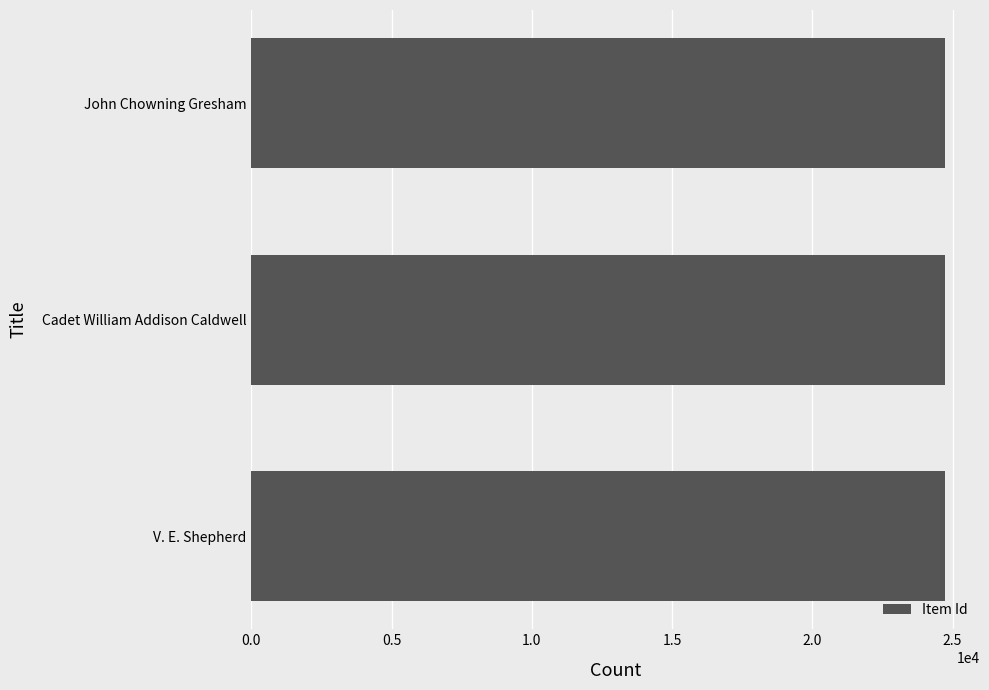

How many values are between 24721 and 24739?

3